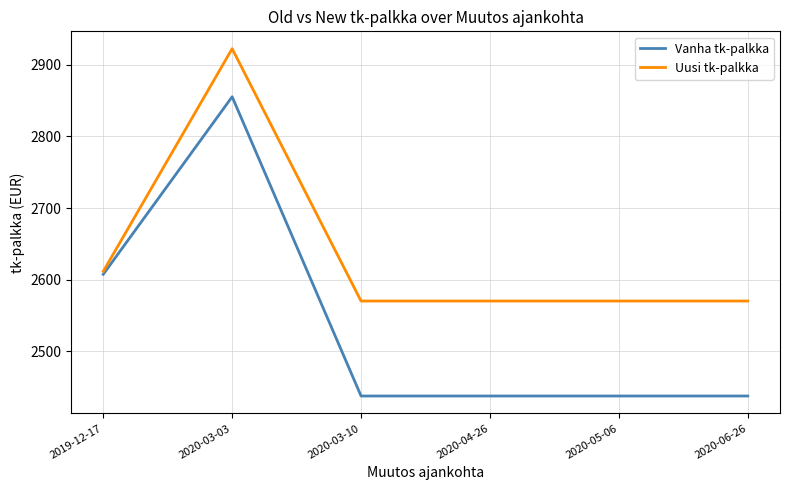

Which series has the largest total across all categories?

Uusi tk-palkka